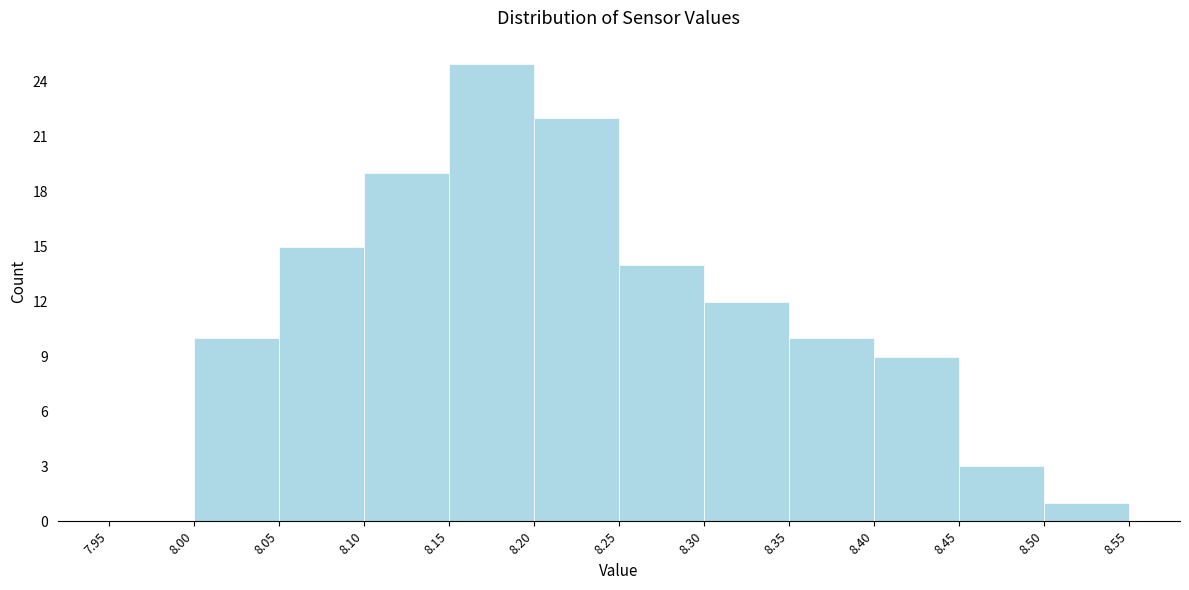

Reading left to right, list every bar in this chart as the range it spans on the x-axis followed by its height. The values are not printed on the chart, so give them approximately, as read against the axis.

7.95 to 8.00: 0
8.00 to 8.05: 10
8.05 to 8.10: 15
8.10 to 8.15: 19
8.15 to 8.20: 25
8.20 to 8.25: 22
8.25 to 8.30: 14
8.30 to 8.35: 12
8.35 to 8.40: 10
8.40 to 8.45: 9
8.45 to 8.50: 3
8.50 to 8.55: 1